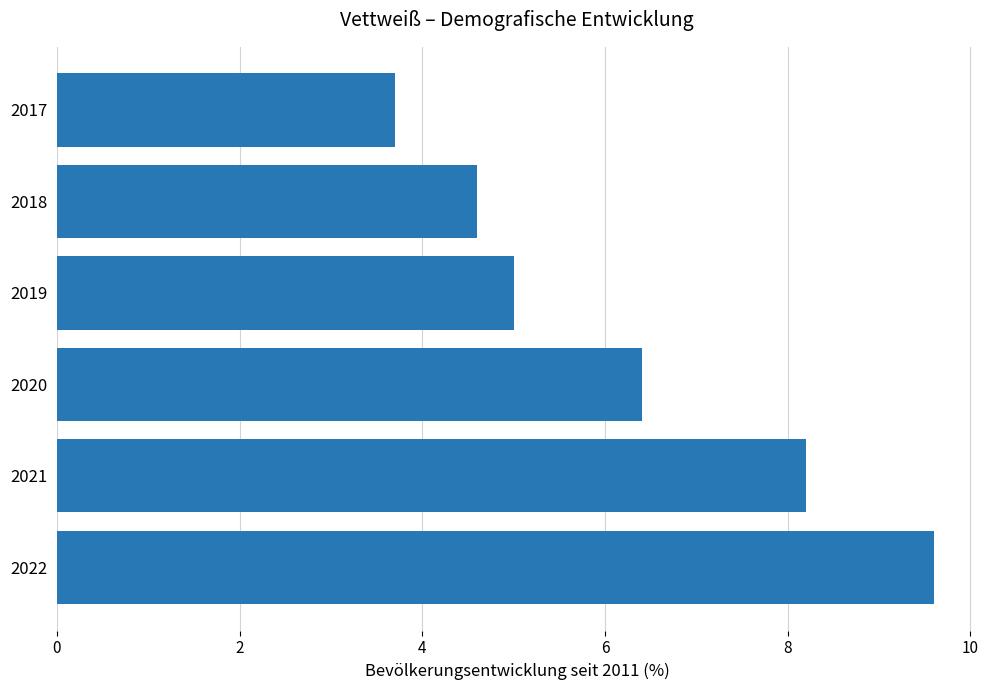

At which label is the value closest to 6?

2020